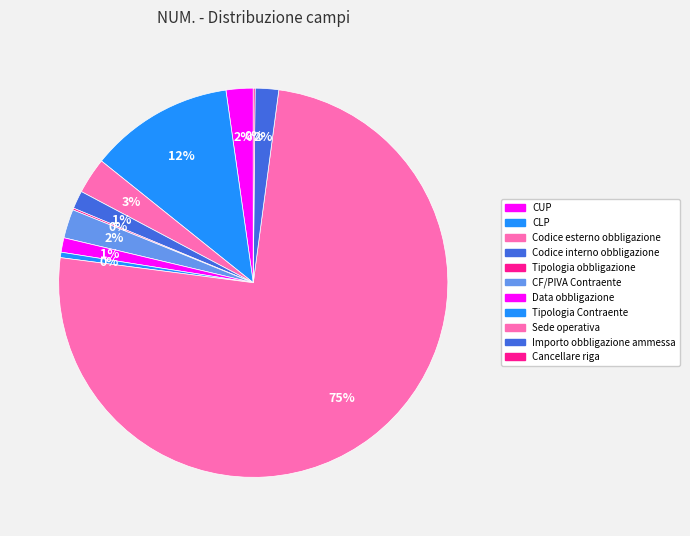

Which slice is the smallest?

Tipologia obbligazione